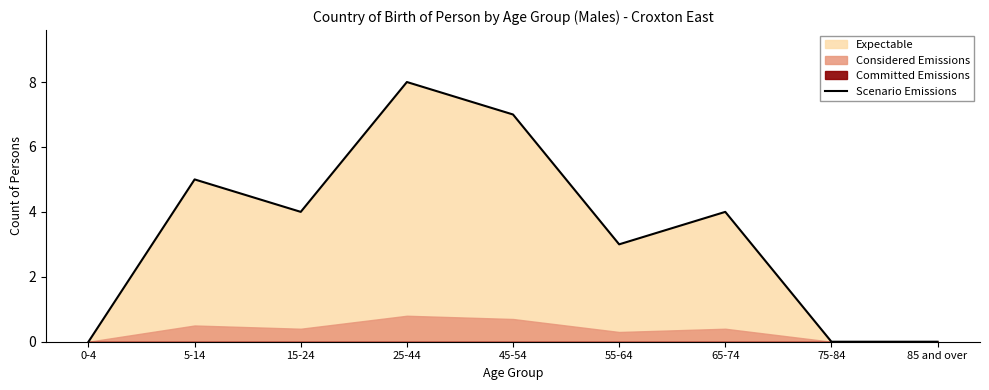

How many values are below 4?

4